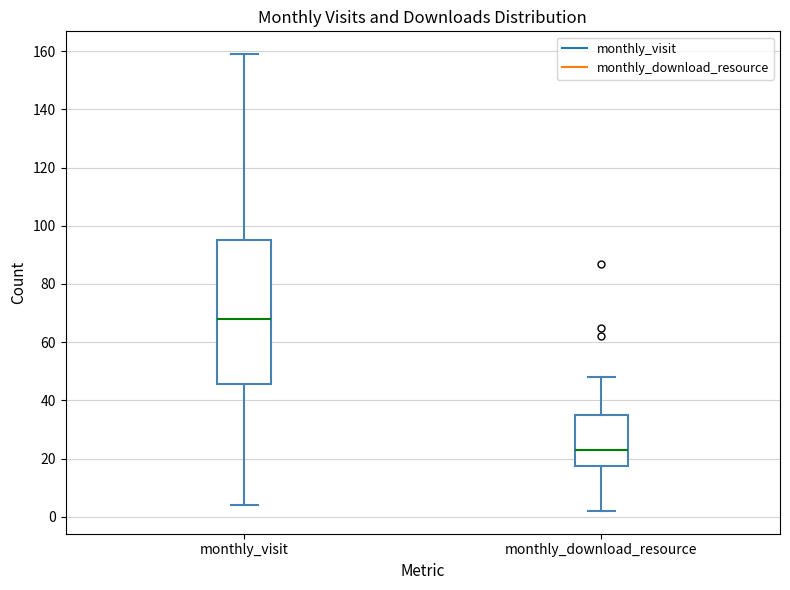

Reading left to right, transcribe this box plot: for each box, give where its median line is, the range the box spans, and where its two whiskers end, as read against the y-axis. The values are not printed on the chart, so give them approximately, as read against the axis.

monthly_visit: median 68, box 46 to 96, whiskers 4 to 160
monthly_download_resource: median 24, box 18 to 36, whiskers 2 to 48